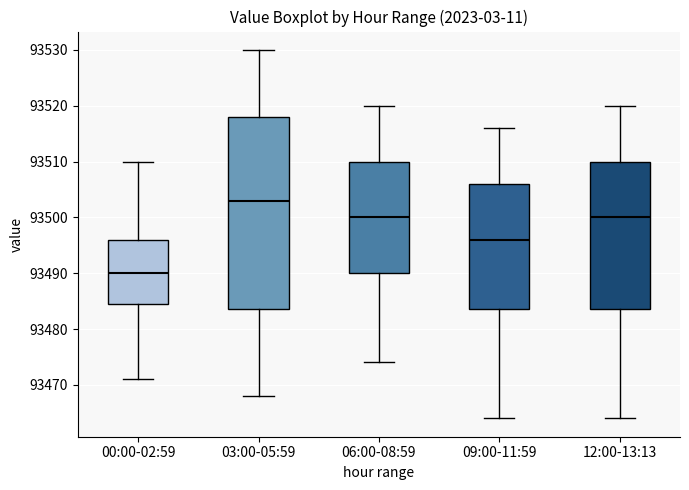

Which box's median line is the lowest?

00:00-02:59